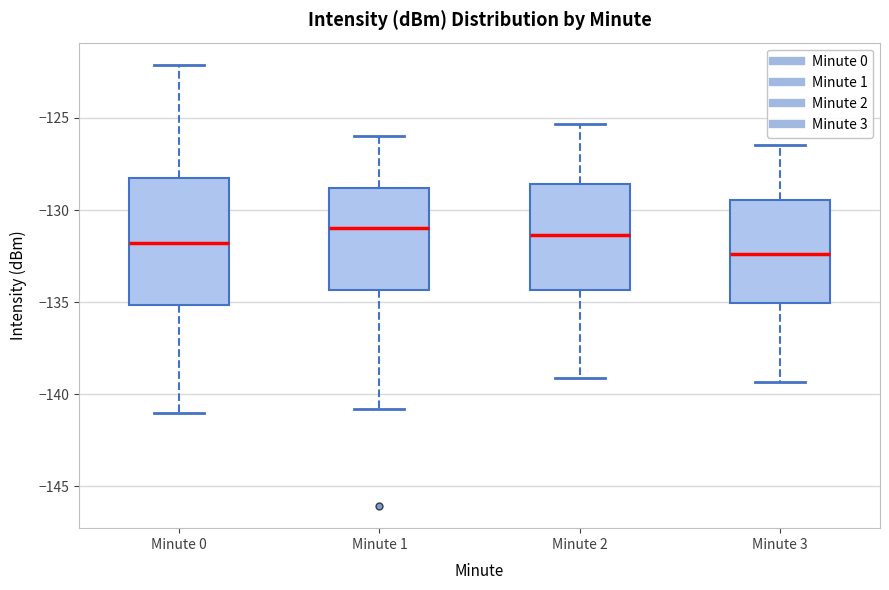

Reading left to right, read every box against the y-axis: the position of its median line, the range the box covers, and the ends of its whiskers. The values are not printed on the chart, so give them approximately, as read against the axis.

Minute 0: median -132.0, box -135.0 to -128.5, whiskers -141.0 to -122.0
Minute 1: median -131.0, box -134.5 to -129.0, whiskers -141.0 to -126.0
Minute 2: median -131.5, box -134.5 to -128.5, whiskers -139.0 to -125.5
Minute 3: median -132.5, box -135.0 to -129.5, whiskers -139.5 to -126.5